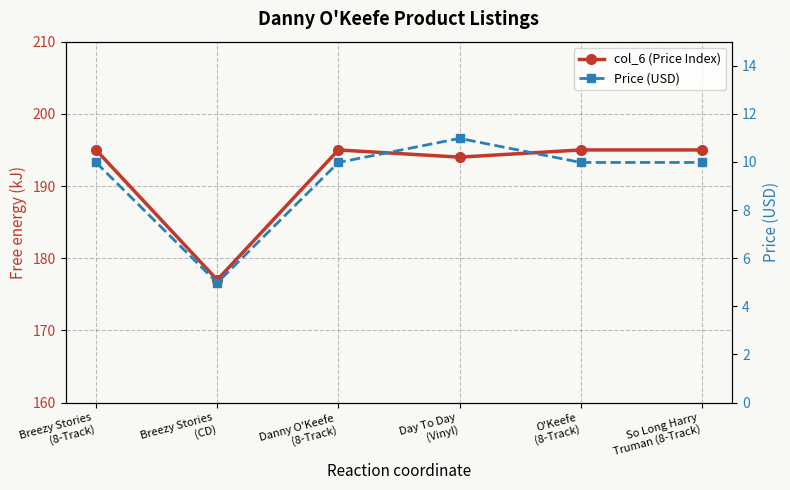

What is the value of the Price (USD) point at the 1st from the left?

10.0